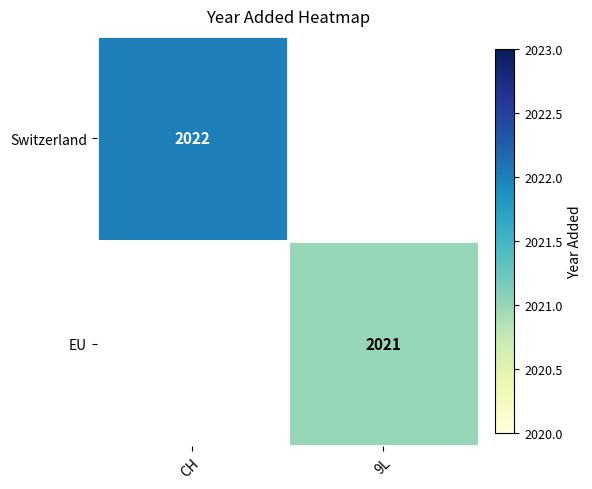

Is it true that EU equals 613 at 9L?

False